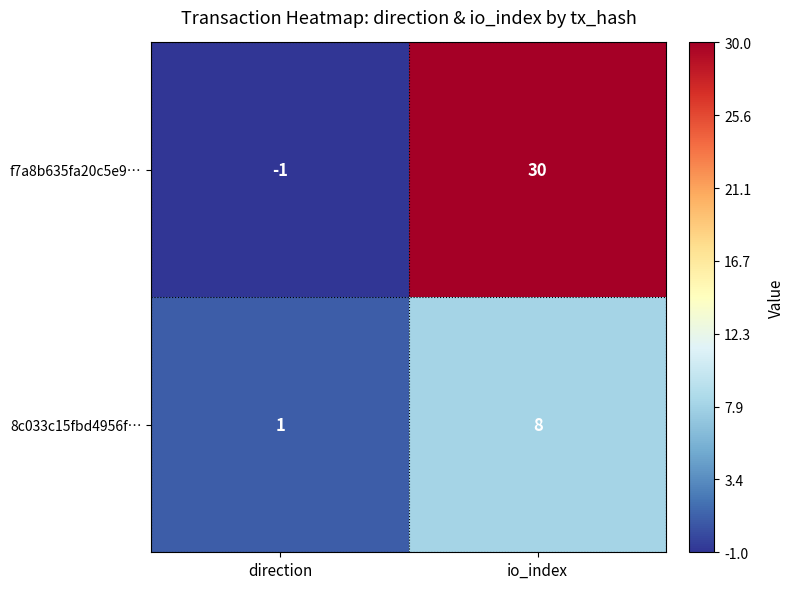

Which series has the largest range (max minus min)?

f7a8b635fa20c5e9…